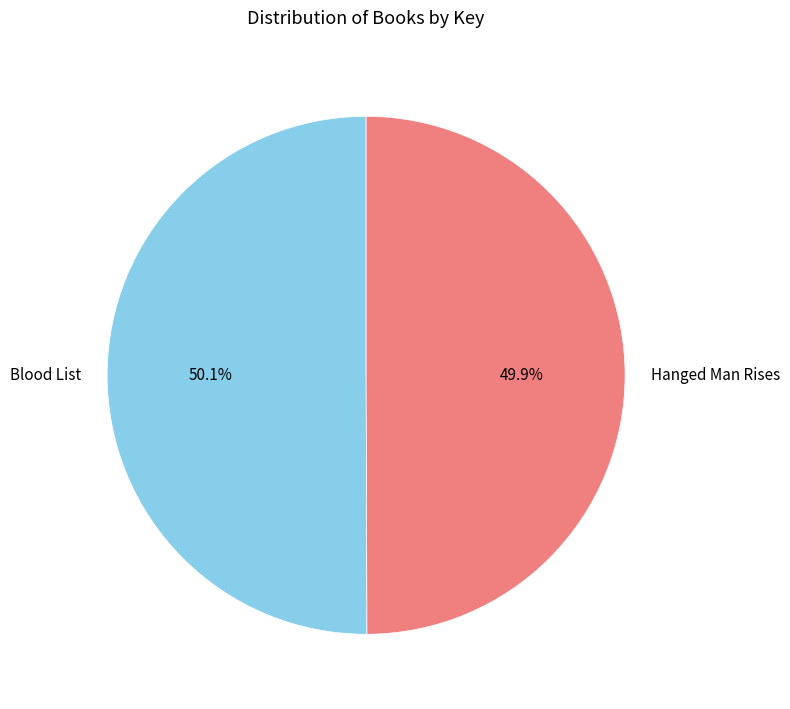

Is it true that Blood List is 56% of the pie?

False